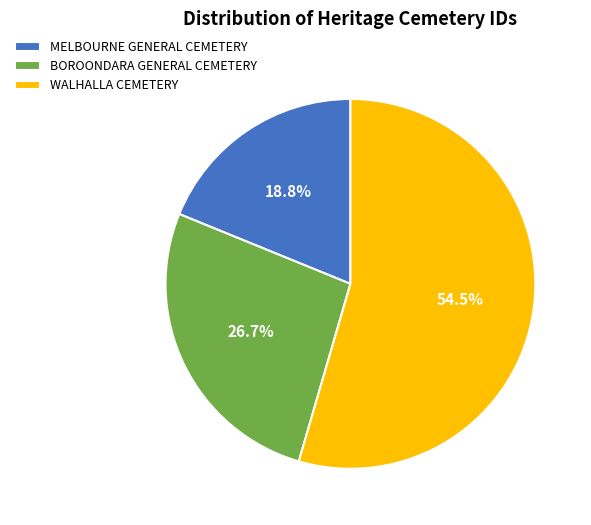

To the nearest percent, what percentage of the pie is BOROONDARA GENERAL CEMETERY?

27%